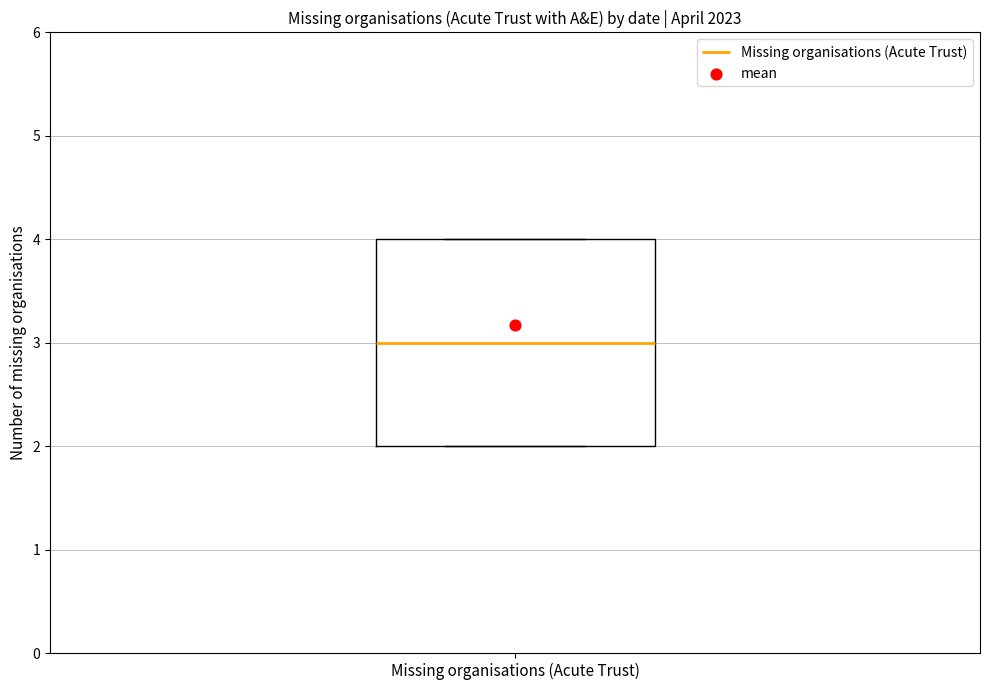

Where is the upper edge of the box for Missing organisations (Acute Trust) on the y-axis? The values are not printed on the chart, so give them approximately, as read against the axis.

4